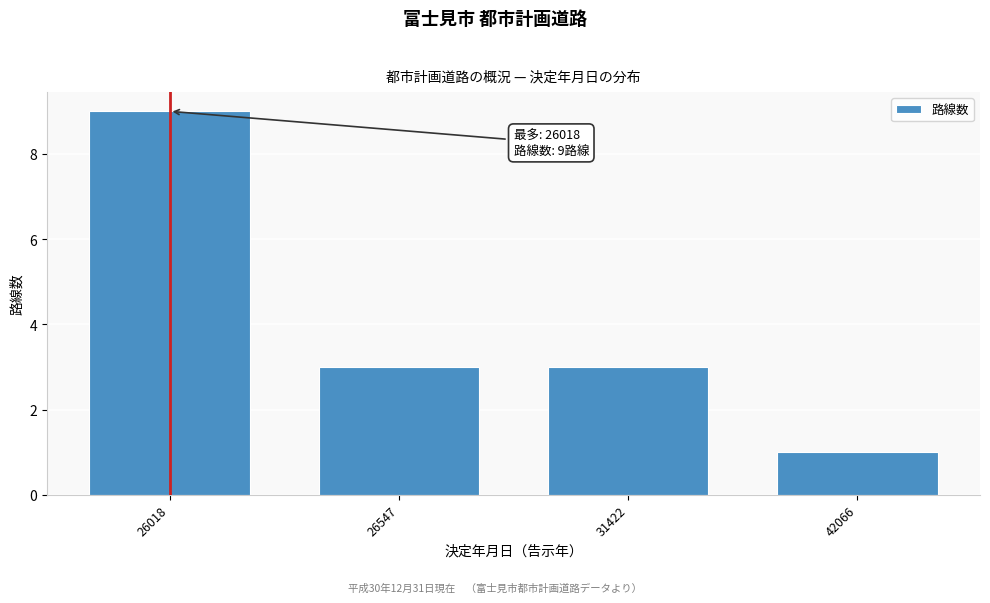

Reading right to left, extract all data points from this chart.

42066=1	31422=3	26547=3	26018=9